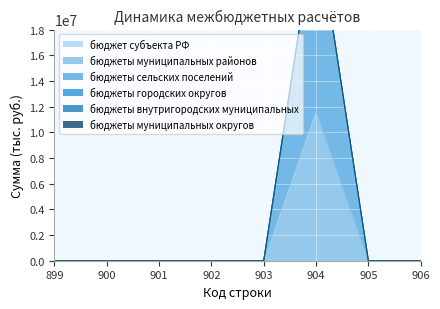

True or false: бюджеты сельских поселений and бюджеты городских округов intersect in this chart.

False